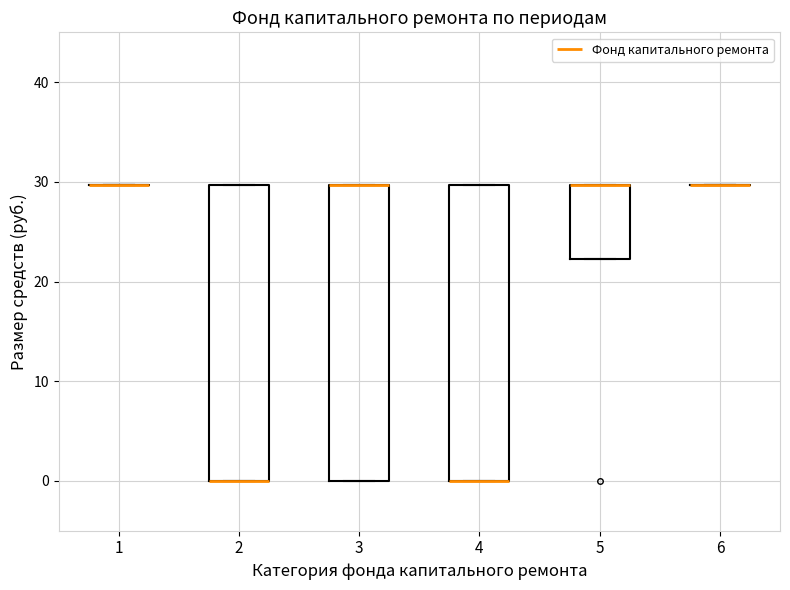

Where is the lower edge of the box at x = 4 on the y-axis? The values are not printed on the chart, so give them approximately, as read against the axis.

0